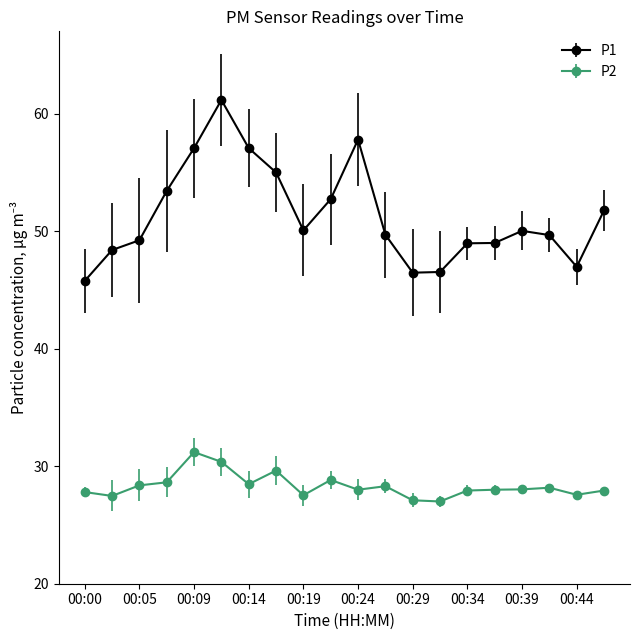

True or false: P2 and P1 intersect in this chart.

False